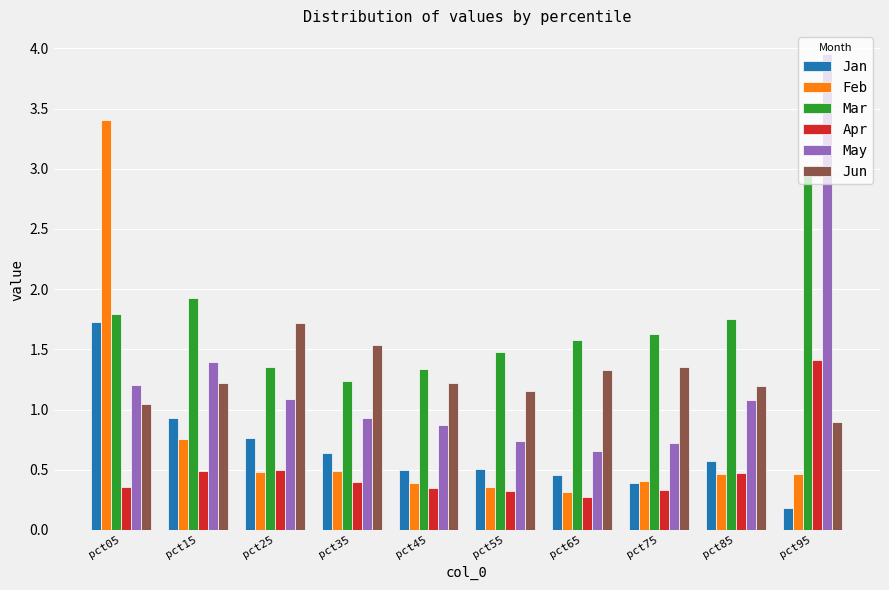

Which series has the largest total across all categories?

Mar